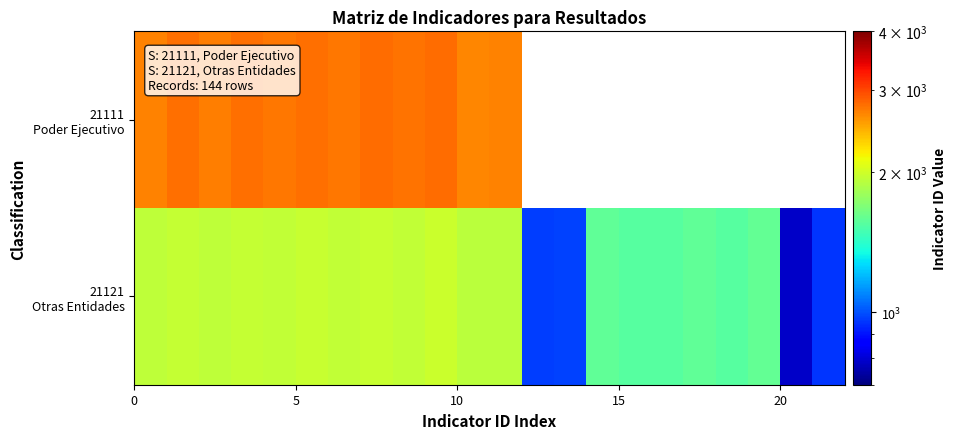

List the series in order of their peak value, highest first.

21111 Poder Ejecutivo, 21121 Otras Entidades